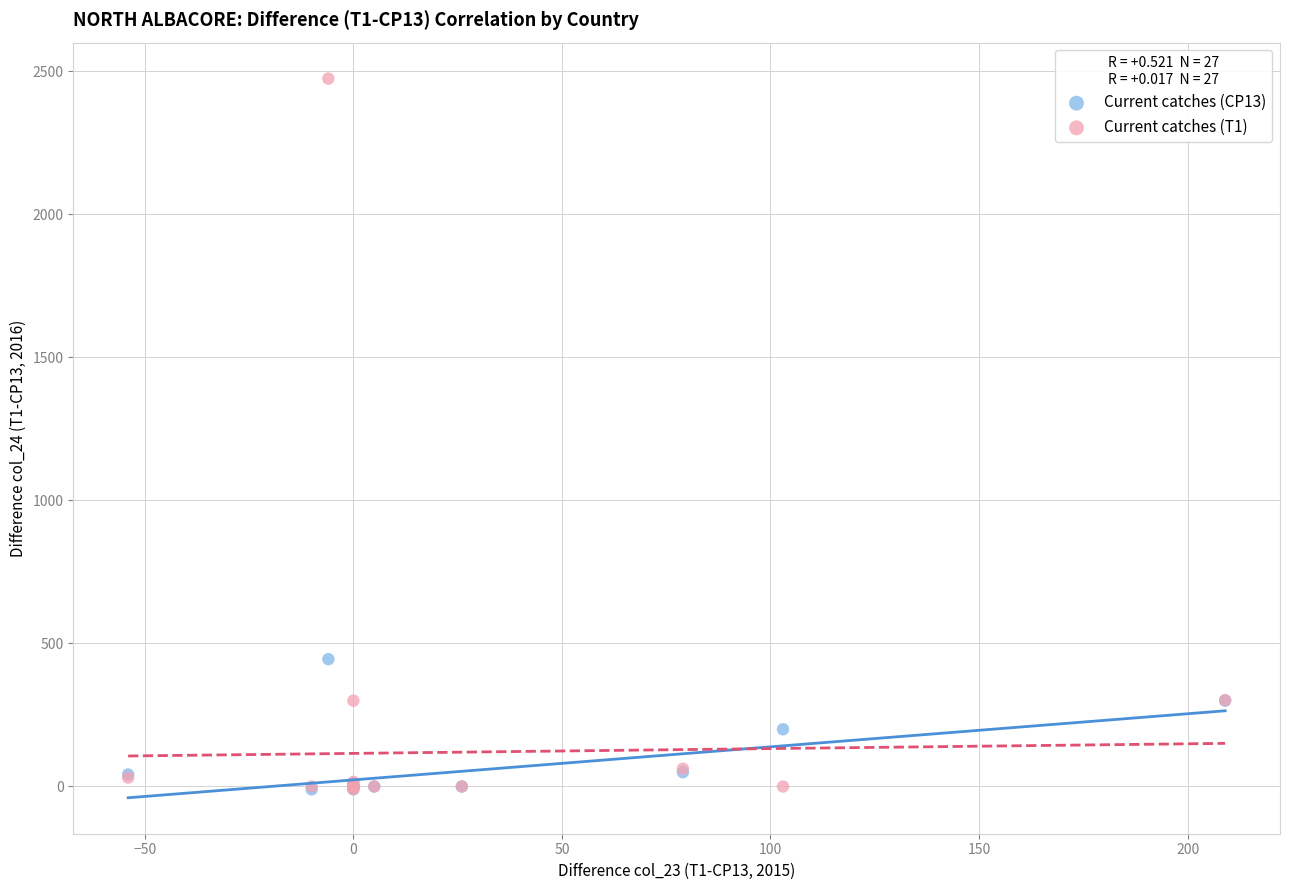

Across all series, what Y value is closest to 1232?

445